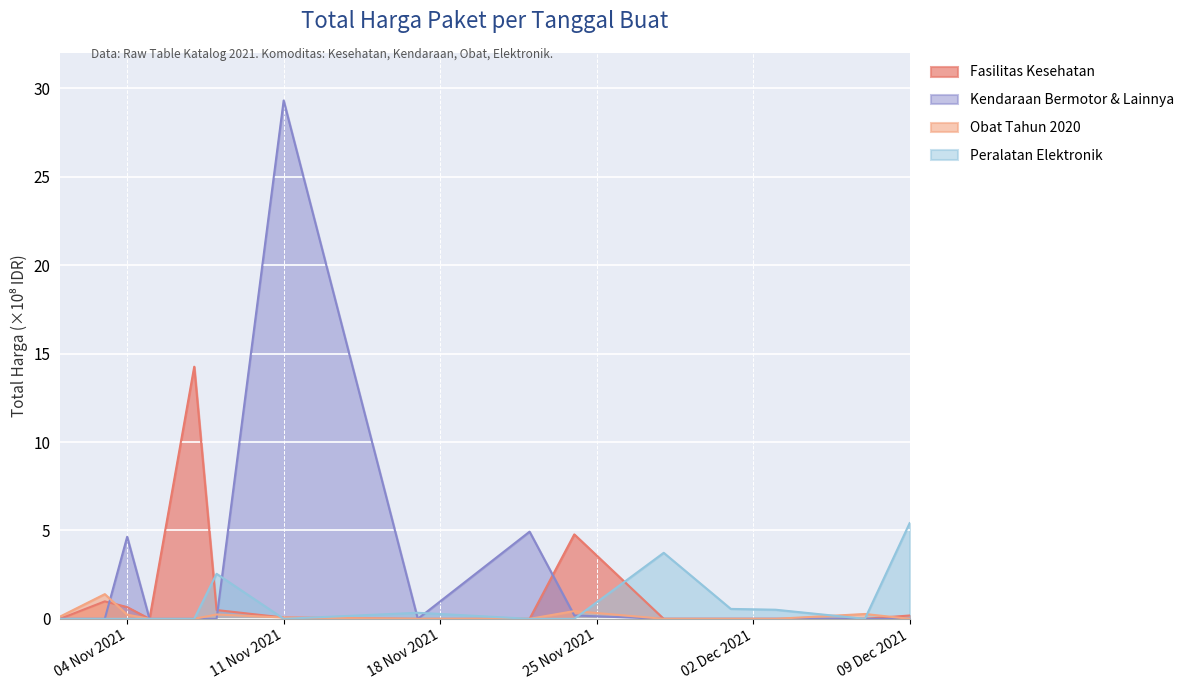

Which series ends up on top after the final intersection of Kendaraan Bermotor & Lainnya and Fasilitas Kesehatan?

Fasilitas Kesehatan